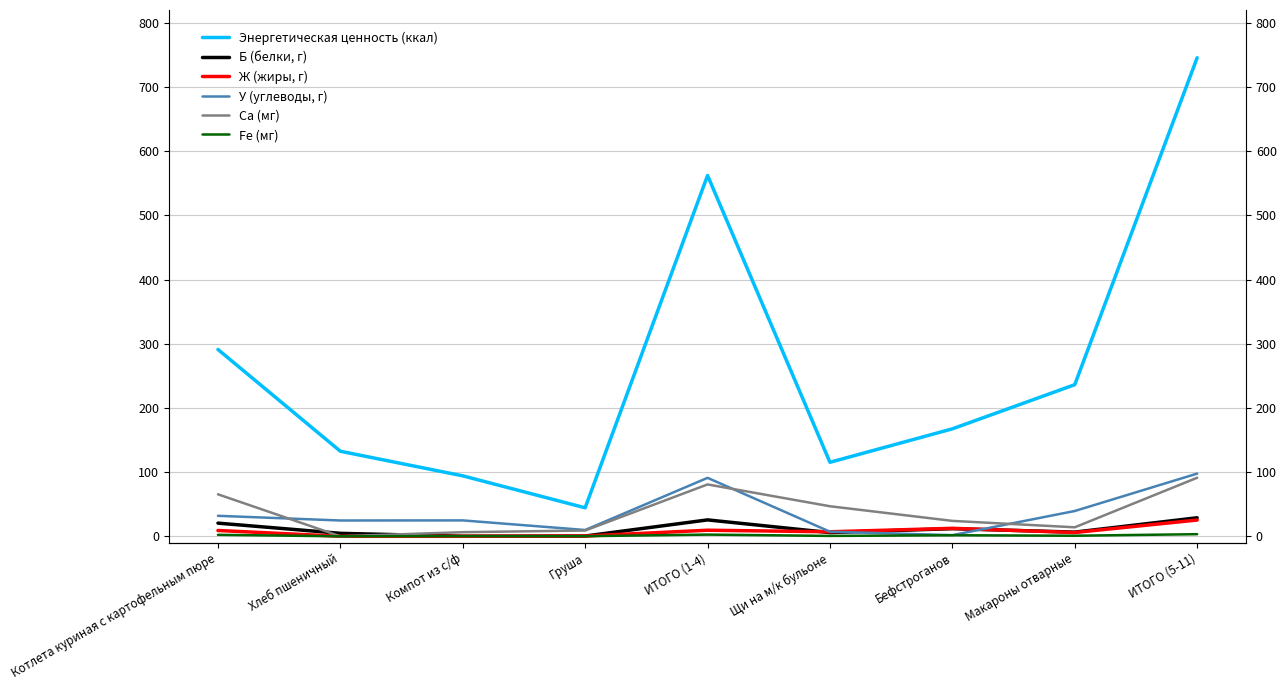

How many values in the Fe (мг) series exceed 0?

8